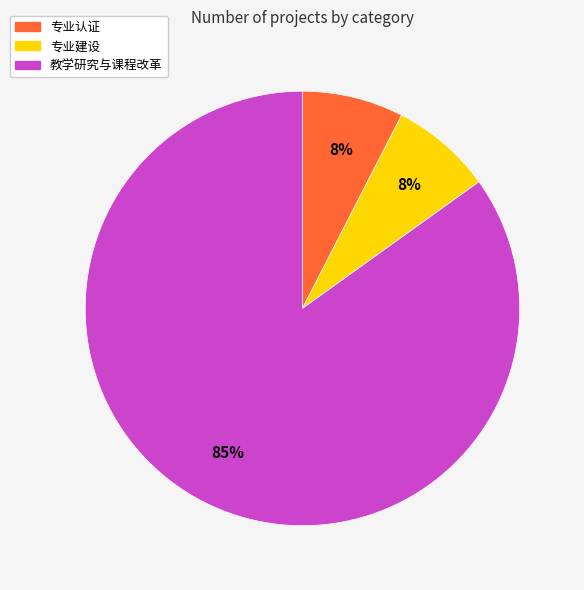

To the nearest percent, what percentage of the pie is 专业建设?

8%